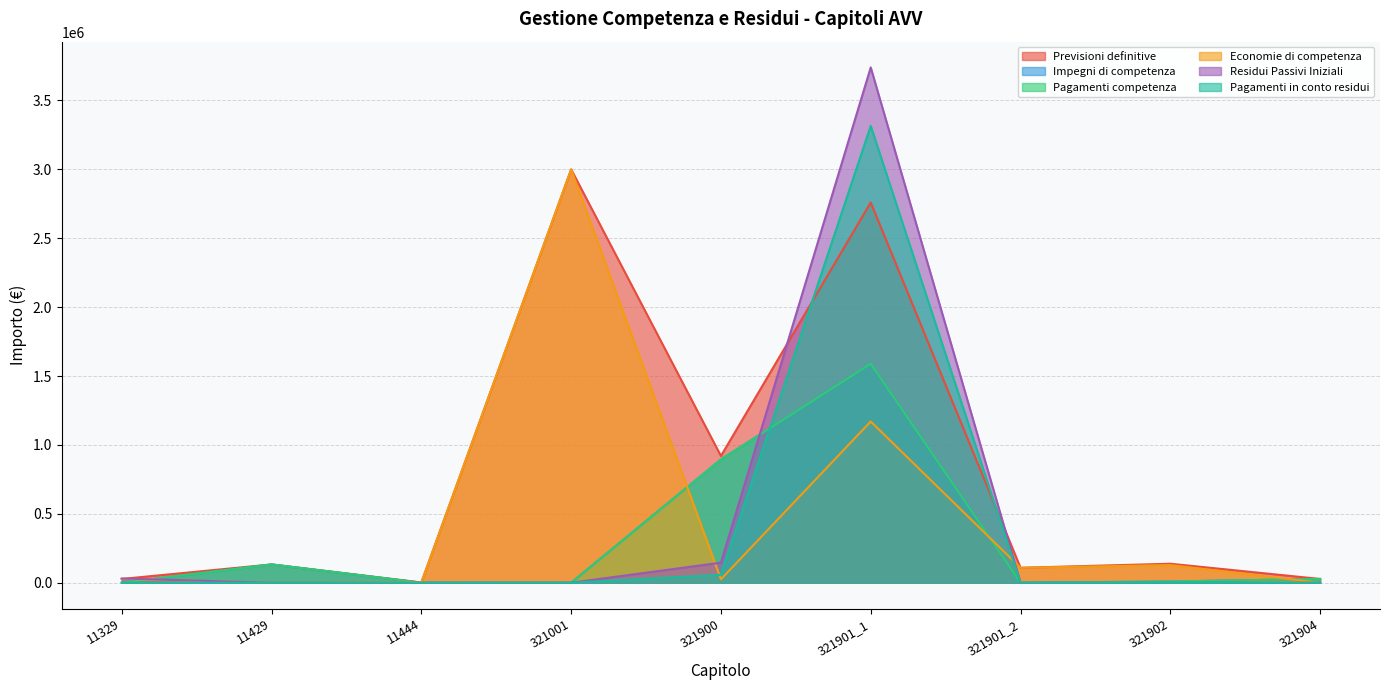

What are all the series names shown in the legend?

Previsioni definitive, Impegni di competenza, Pagamenti competenza, Economie di competenza, Residui Passivi Iniziali, Pagamenti in conto residui